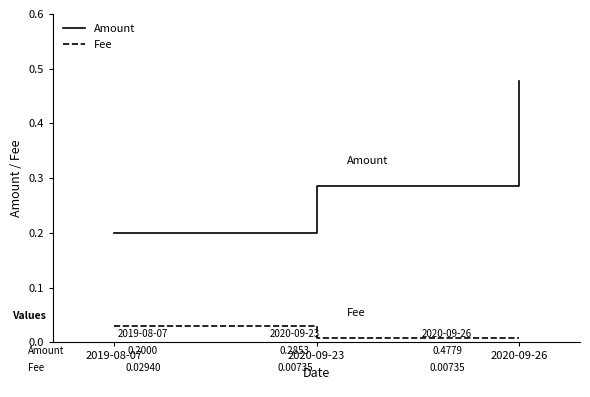

At how many categories does at least one series exceed 0?

3